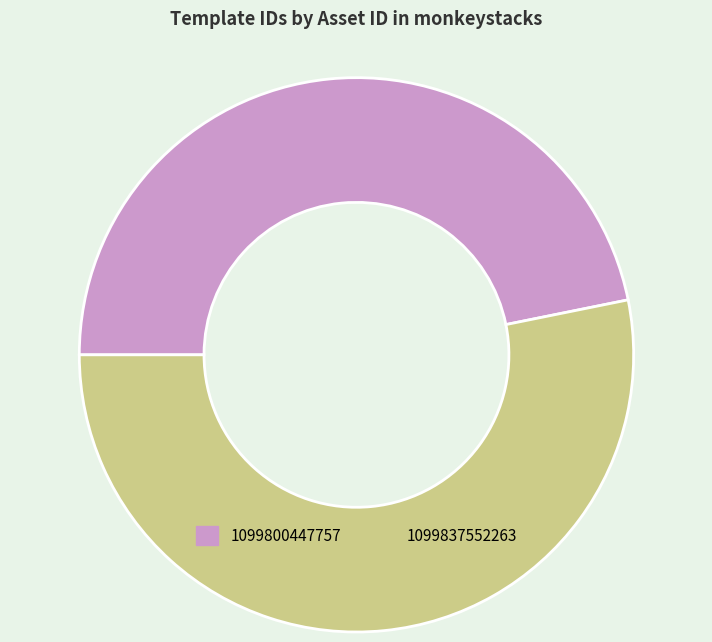

Is there a majority slice in this chart?

Yes